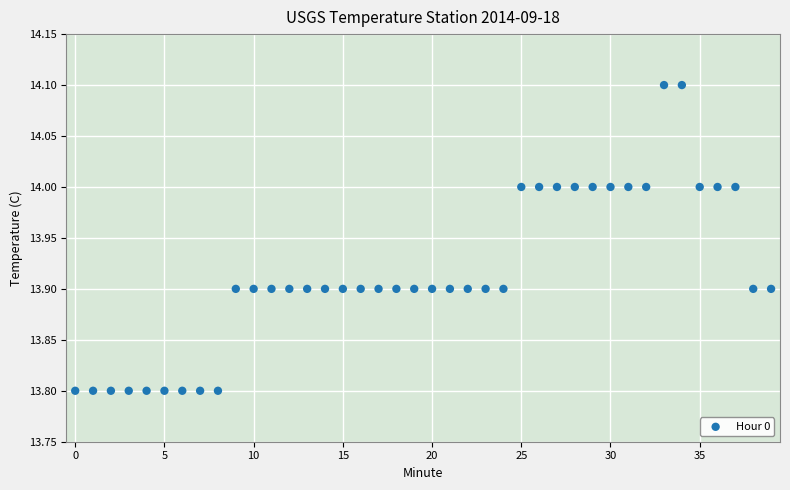

What is the range of Y values (max minus min)?

0.3